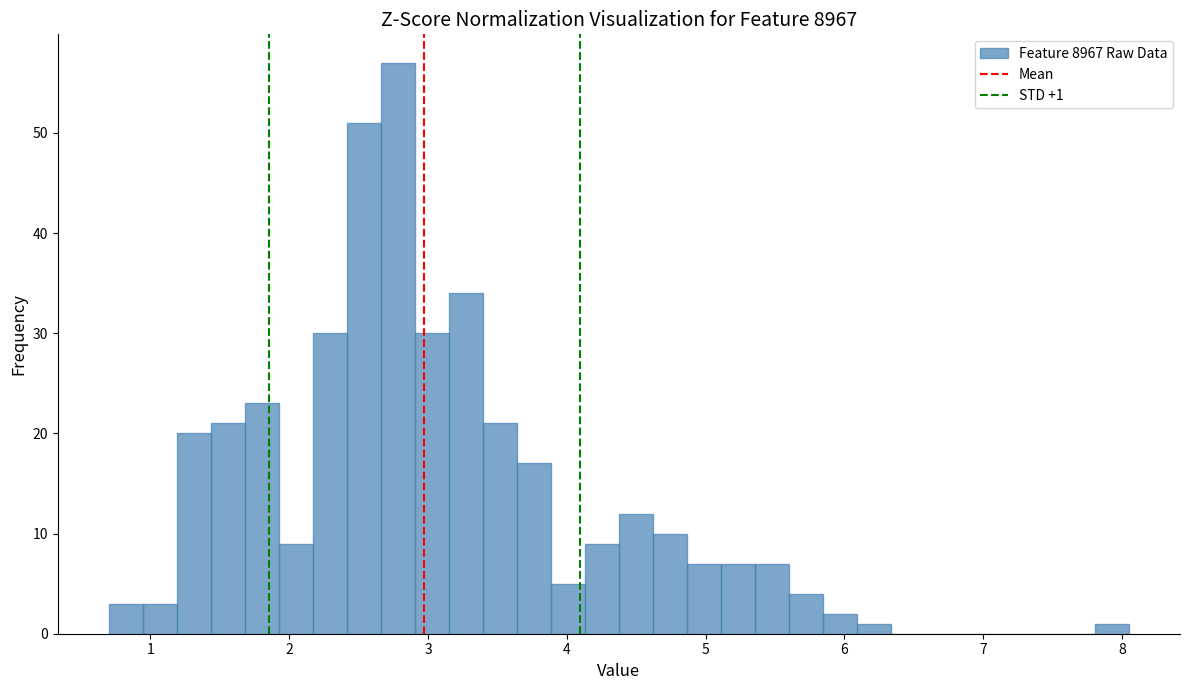

Around what value on the x-axis is the tallest bar? Give the approximate position of its centre, as read against the axis.

2.8